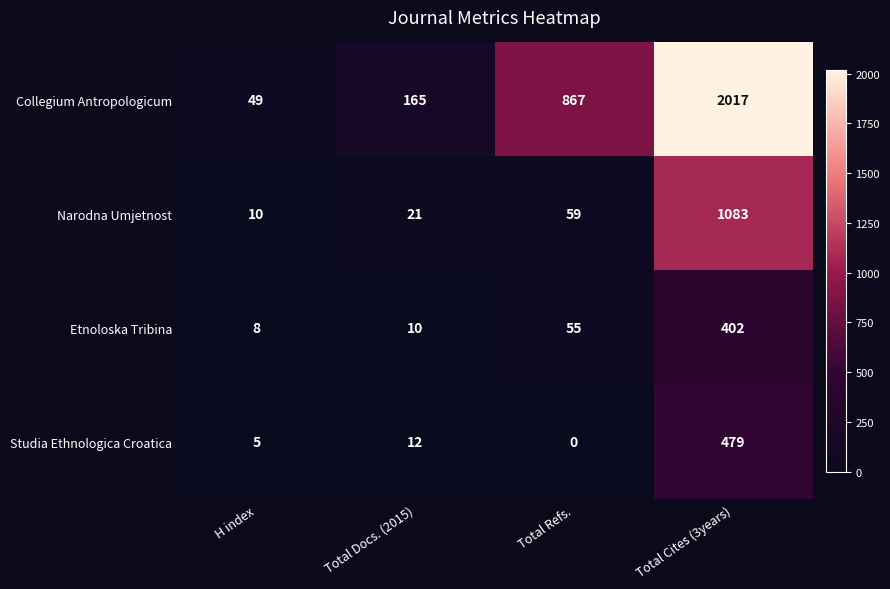

Is the value of Collegium Antropologicum at Total Refs. greater than the value of Etnoloska Tribina at Total Docs. (2015)?

Yes